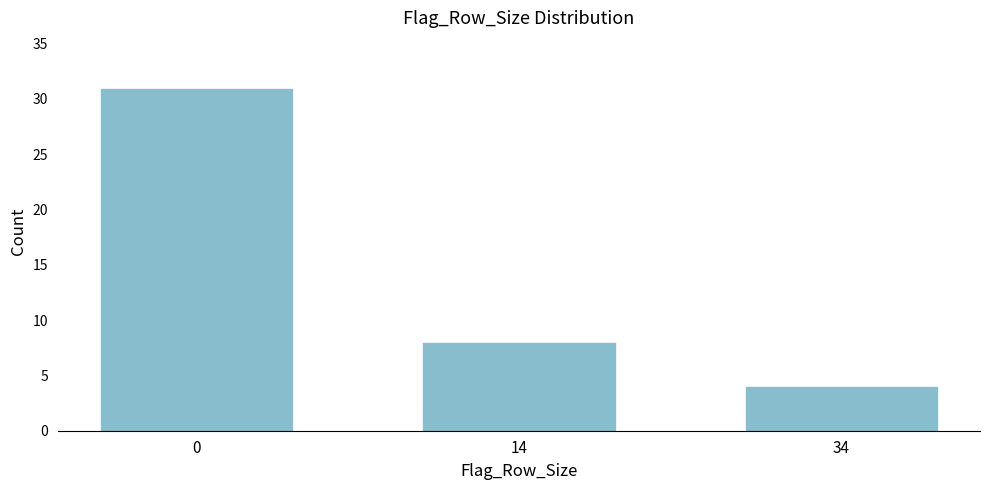

Reading left to right, transcribe all the data shown in this chart.

0=31	14=8	34=4